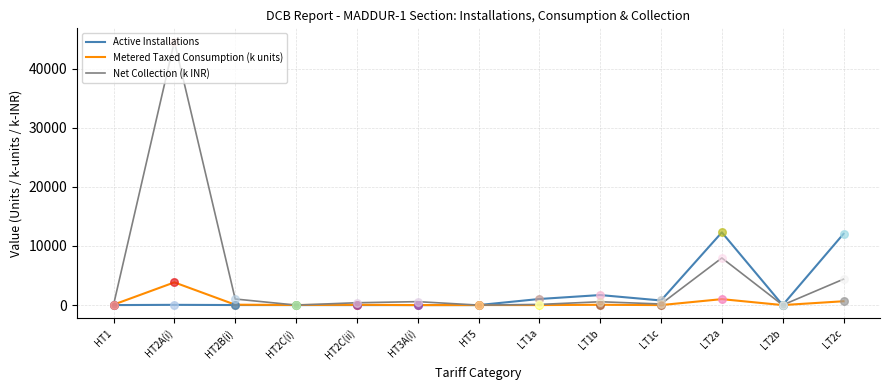

Which series has the largest range (max minus min)?

Net Collection (k INR)